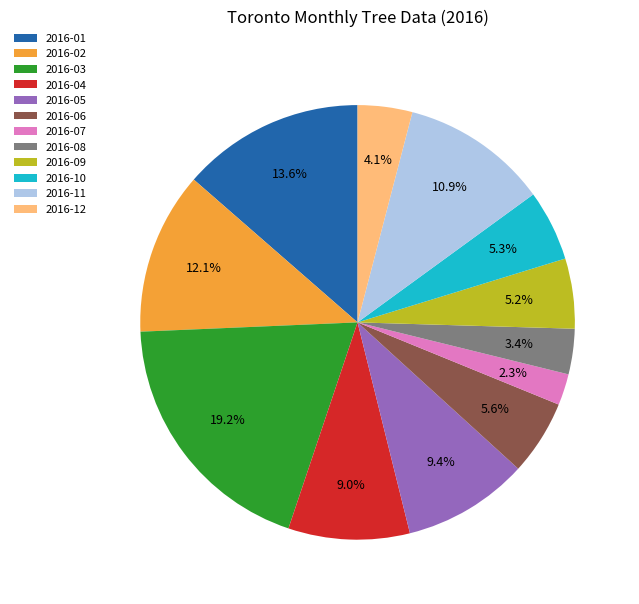

Which has a higher value, 2016-04 or 2016-03?

2016-03